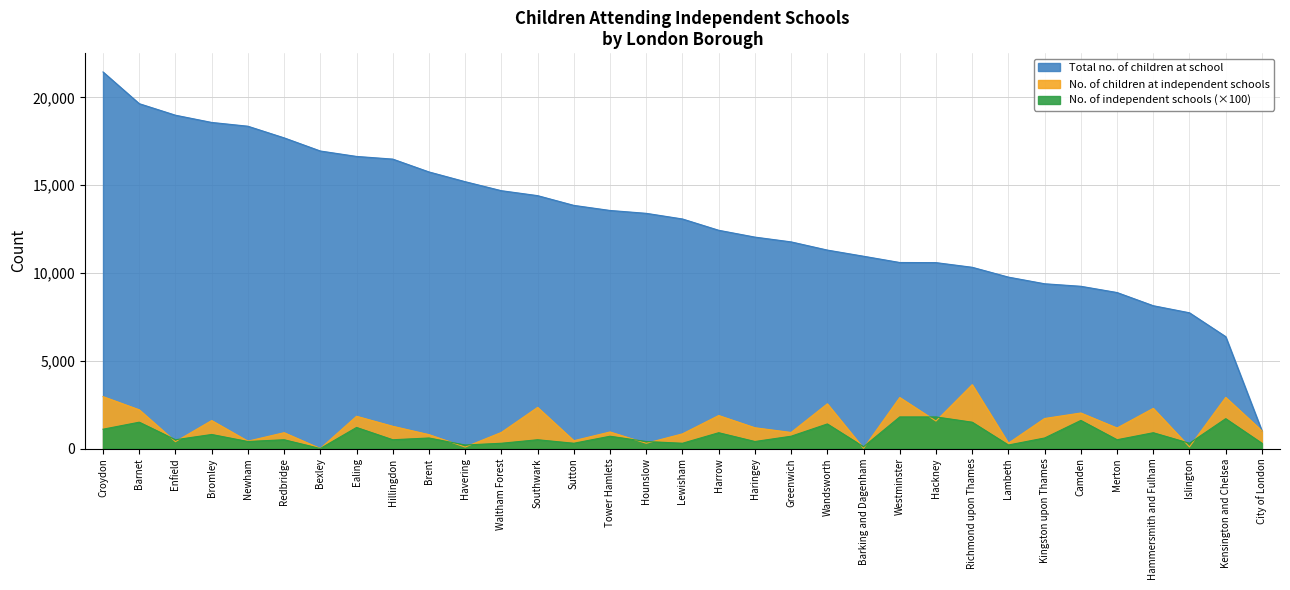

Which category has the lowest value in the No. of independent schools series?

Bexley